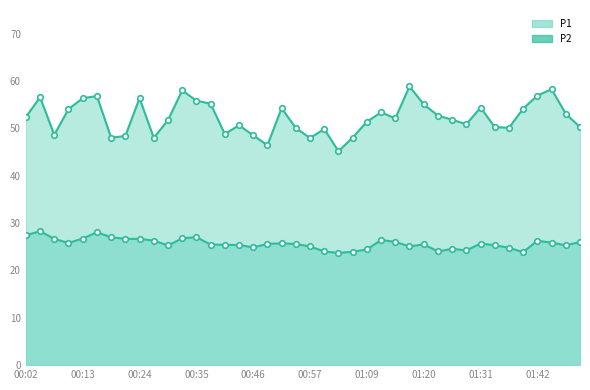

At which label is P1 closest to 52?

01:14